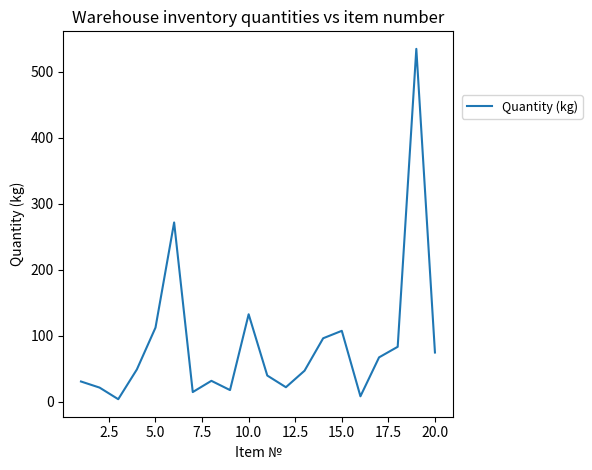

What is the difference between the maximum and minimum values?

530.1